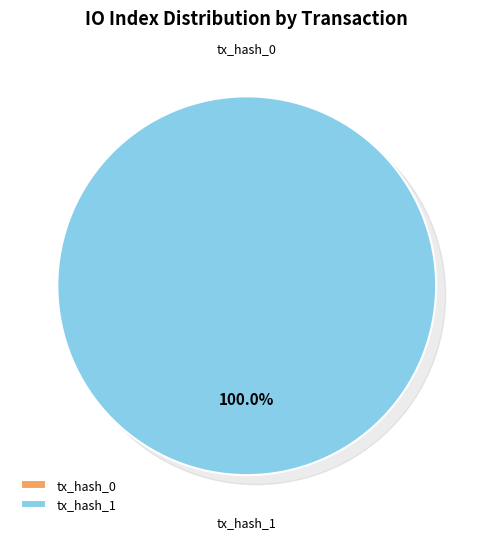

To the nearest percent, what is the average slice percentage?

50%